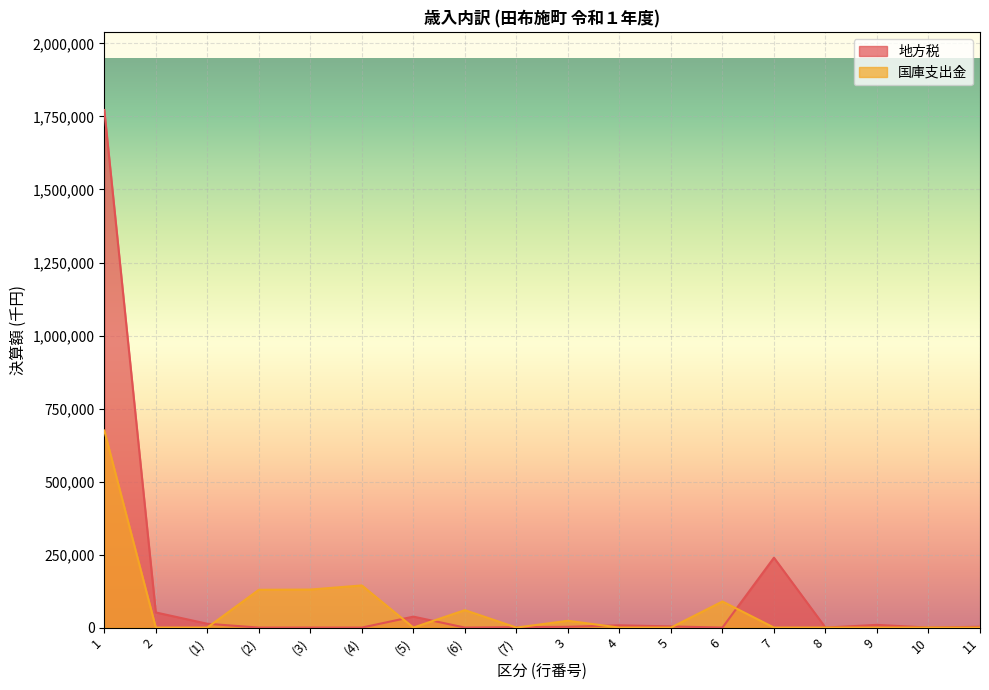

What is the total value across all series at (2)?

129315